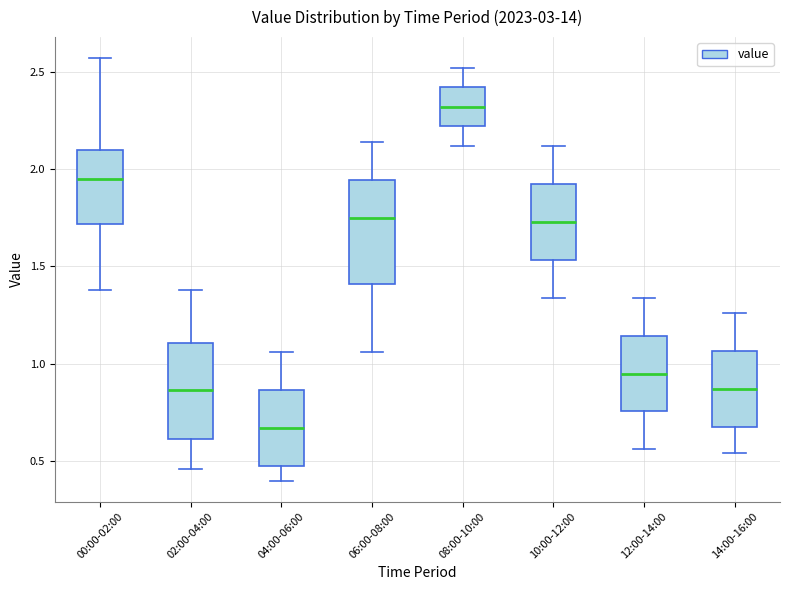

Reading left to right, transcribe this box plot: for each box, give where its median line is, the range the box spans, and where its two whiskers end, as read against the y-axis. The values are not printed on the chart, so give them approximately, as read against the axis.

00:00-02:00: median 1.95, box 1.70 to 2.10, whiskers 1.40 to 2.55
02:00-04:00: median 0.85, box 0.60 to 1.10, whiskers 0.45 to 1.40
04:00-06:00: median 0.65, box 0.50 to 0.85, whiskers 0.40 to 1.05
06:00-08:00: median 1.75, box 1.40 to 1.95, whiskers 1.05 to 2.15
08:00-10:00: median 2.30, box 2.20 to 2.40, whiskers 2.10 to 2.50
10:00-12:00: median 1.75, box 1.55 to 1.95, whiskers 1.35 to 2.10
12:00-14:00: median 0.95, box 0.75 to 1.15, whiskers 0.55 to 1.35
14:00-16:00: median 0.85, box 0.70 to 1.05, whiskers 0.55 to 1.25